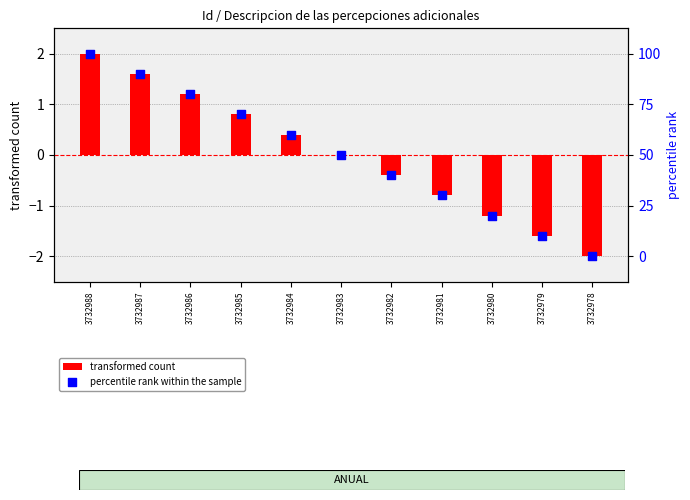

Which series reaches the maximum Y coordinate?

percentile rank within the sample